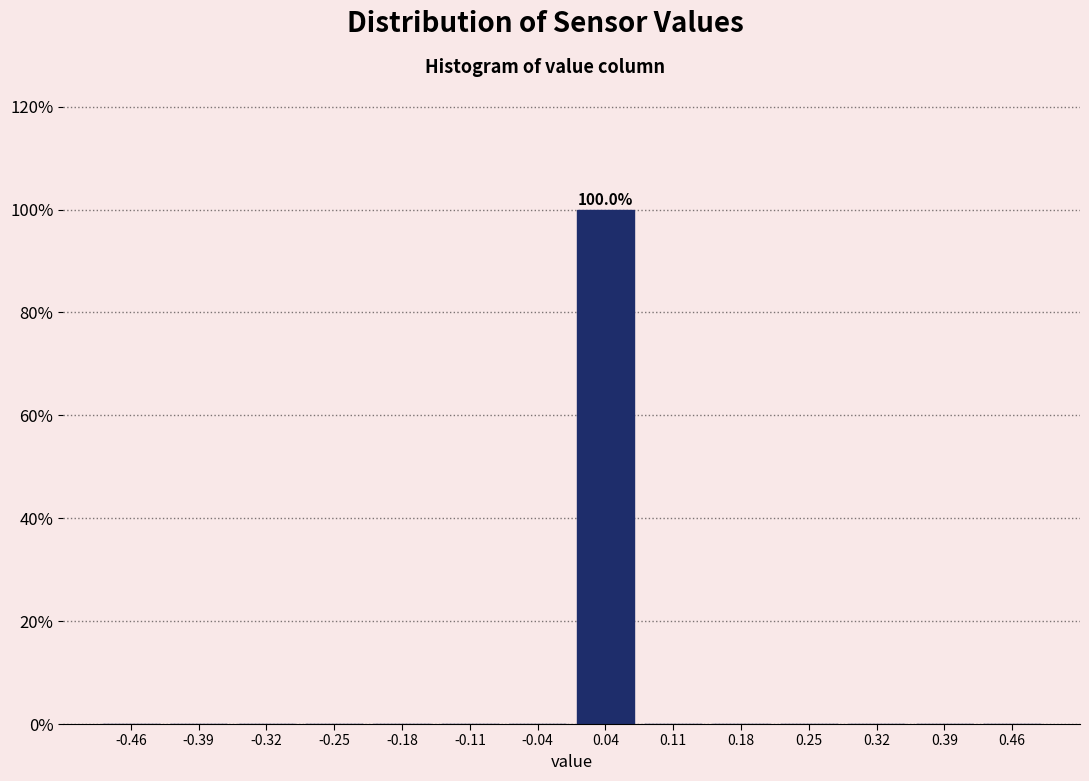

Over which range of the x-axis is the bar tallest?

0.00 to 0.07